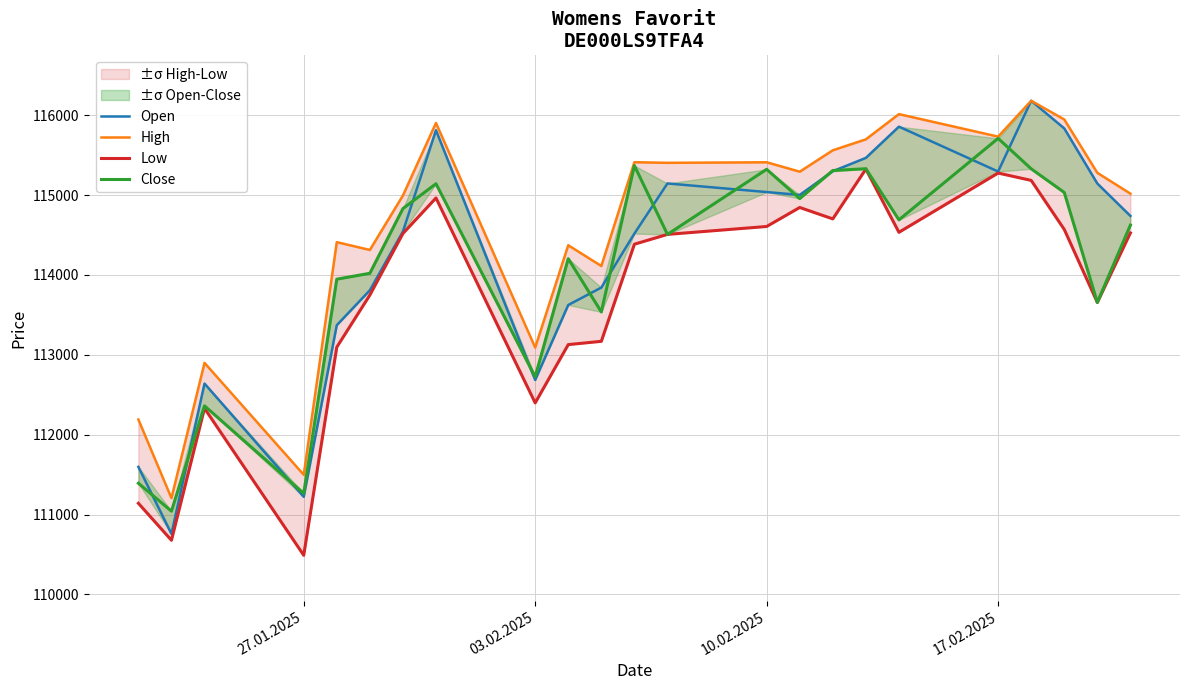

What is the difference between the maximum and minimum values in the Low series?

4836